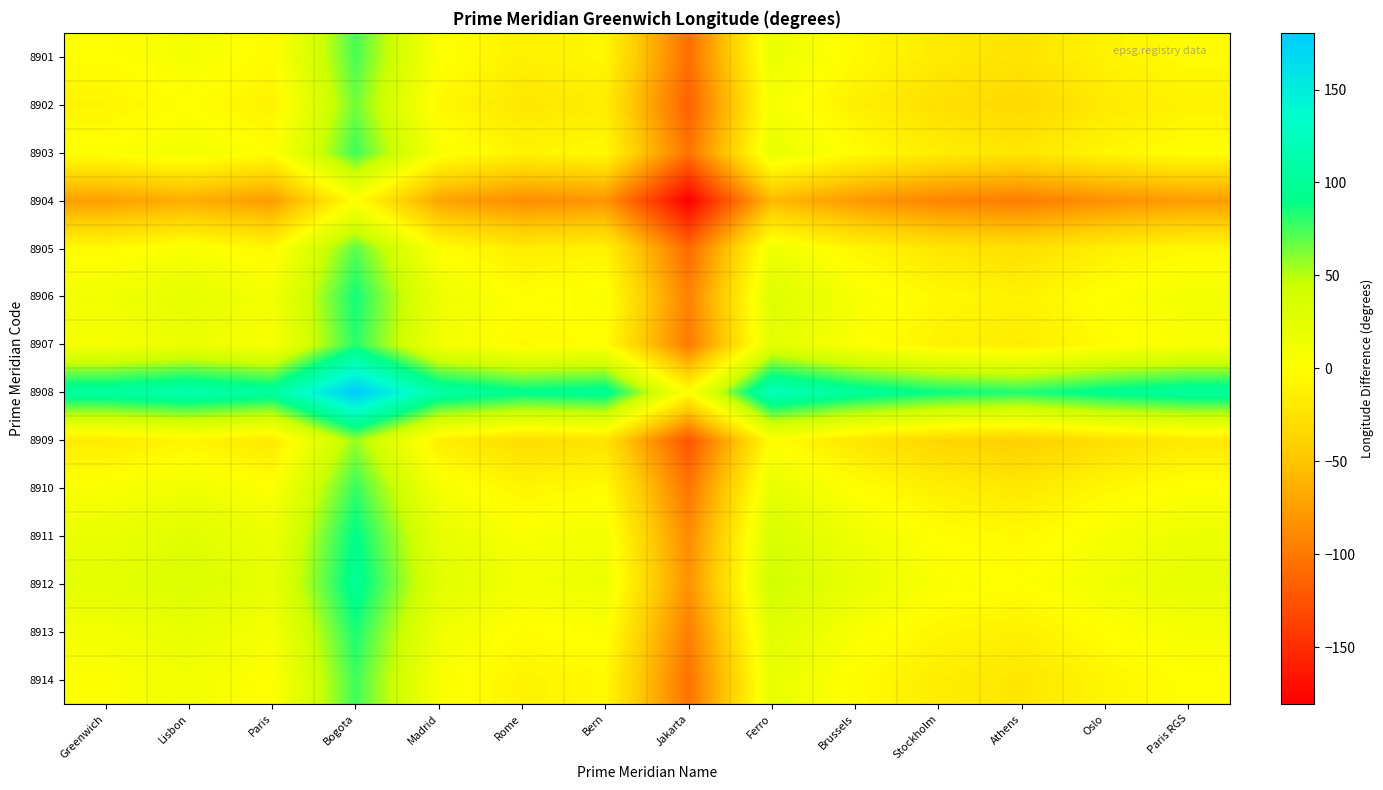

Reading left to right, extract all data points from this chart.

8901: Greenwich=0.0	Lisbon=9.1	Paris=-2.6	Bogota=74.0	Madrid=3.4	Rome=-12.3	Bern=-7.3	Jakarta=-106.5	Ferro=17.4	Brussels=-4.2	Stockholm=-18.0	Athens=-23.4	Oslo=-10.4	Paris RGS=-2.2
8902: Greenwich=-9.1	Lisbon=0.0	Paris=-11.7	Bogota=65.0	Madrid=-5.7	Rome=-21.3	Bern=-16.3	Jakarta=-115.6	Ferro=8.3	Brussels=-13.3	Stockholm=-27.1	Athens=-32.5	Oslo=-19.5	Paris RGS=-11.3
8903: Greenwich=2.6	Lisbon=11.7	Paris=0.0	Bogota=76.6	Madrid=6.0	Rome=-9.7	Bern=-4.7	Jakarta=-103.9	Ferro=20.0	Brussels=-1.6	Stockholm=-15.4	Athens=-20.8	Oslo=-7.8	Paris RGS=0.4
8904: Greenwich=-74.0	Lisbon=-65.0	Paris=-76.6	Bogota=0.0	Madrid=-70.6	Rome=-86.3	Bern=-81.3	Jakarta=-180.5	Ferro=-56.6	Brussels=-78.3	Stockholm=-92.1	Athens=-97.5	Oslo=-84.5	Paris RGS=-76.2
8905: Greenwich=-3.4	Lisbon=5.7	Paris=-6.0	Bogota=70.6	Madrid=0.0	Rome=-15.7	Bern=-10.7	Jakarta=-109.9	Ferro=14.0	Brussels=-7.6	Stockholm=-21.4	Athens=-26.8	Oslo=-13.8	Paris RGS=-5.6
8906: Greenwich=12.3	Lisbon=21.3	Paris=9.7	Bogota=86.3	Madrid=15.7	Rome=0.0	Bern=5.0	Jakarta=-94.2	Ferro=29.7	Brussels=8.1	Stockholm=-5.8	Athens=-11.2	Oslo=1.8	Paris RGS=10.1
8907: Greenwich=7.3	Lisbon=16.3	Paris=4.7	Bogota=81.3	Madrid=10.7	Rome=-5.0	Bern=0.0	Jakarta=-99.2	Ferro=24.7	Brussels=3.0	Stockholm=-10.8	Athens=-16.2	Oslo=-3.2	Paris RGS=5.1
8908: Greenwich=106.5	Lisbon=115.6	Paris=103.9	Bogota=180.5	Madrid=109.9	Rome=94.2	Bern=99.2	Jakarta=0.0	Ferro=123.9	Brussels=102.3	Stockholm=88.4	Athens=83.1	Oslo=96.1	Paris RGS=104.3
8909: Greenwich=-17.4	Lisbon=-8.3	Paris=-20.0	Bogota=56.6	Madrid=-14.0	Rome=-29.7	Bern=-24.7	Jakarta=-123.9	Ferro=0.0	Brussels=-21.6	Stockholm=-35.4	Athens=-40.8	Oslo=-27.8	Paris RGS=-19.6
8910: Greenwich=4.2	Lisbon=13.3	Paris=1.6	Bogota=78.3	Madrid=7.6	Rome=-8.1	Bern=-3.0	Jakarta=-102.3	Ferro=21.6	Brussels=0.0	Stockholm=-13.8	Athens=-19.2	Oslo=-6.2	Paris RGS=2.0
8911: Greenwich=18.0	Lisbon=27.1	Paris=15.4	Bogota=92.1	Madrid=21.4	Rome=5.8	Bern=10.8	Jakarta=-88.4	Ferro=35.4	Brussels=13.8	Stockholm=0.0	Athens=-5.4	Oslo=7.6	Paris RGS=15.8
8912: Greenwich=23.4	Lisbon=32.5	Paris=20.8	Bogota=97.5	Madrid=26.8	Rome=11.2	Bern=16.2	Jakarta=-83.1	Ferro=40.8	Brussels=19.2	Stockholm=5.4	Athens=0.0	Oslo=13.0	Paris RGS=21.2
8913: Greenwich=10.4	Lisbon=19.5	Paris=7.8	Bogota=84.5	Madrid=13.8	Rome=-1.8	Bern=3.2	Jakarta=-96.1	Ferro=27.8	Brussels=6.2	Stockholm=-7.6	Athens=-13.0	Oslo=0.0	Paris RGS=8.2
8914: Greenwich=2.2	Lisbon=11.3	Paris=-0.4	Bogota=76.2	Madrid=5.6	Rome=-10.1	Bern=-5.1	Jakarta=-104.3	Ferro=19.6	Brussels=-2.0	Stockholm=-15.8	Athens=-21.2	Oslo=-8.2	Paris RGS=0.0